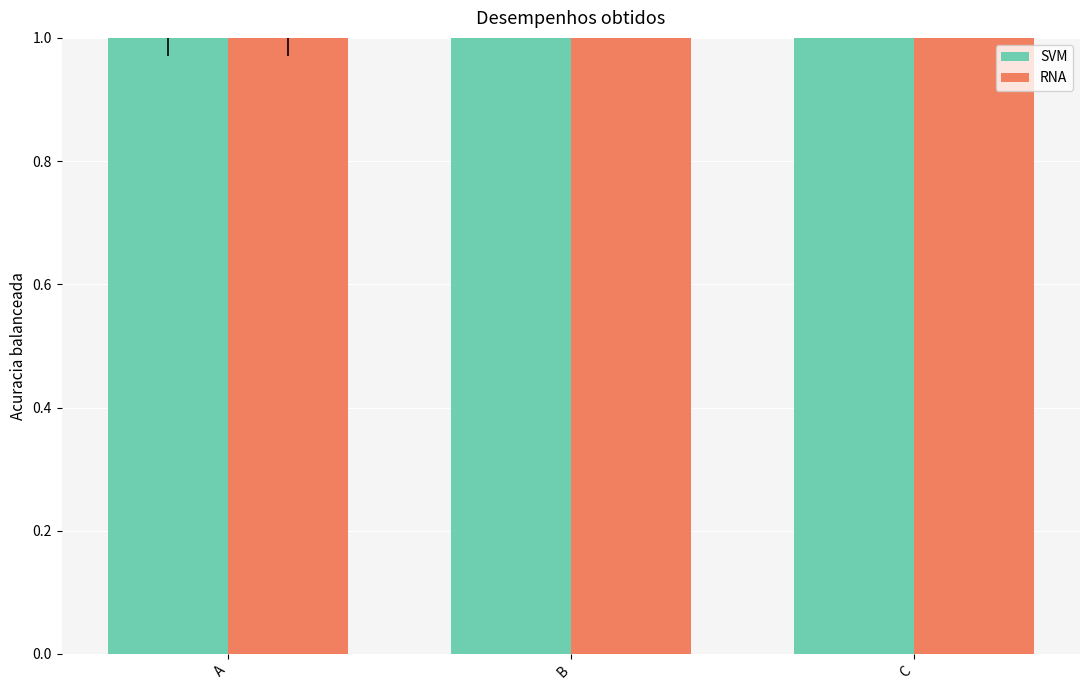

At which label does RNA first exceed 2?

C